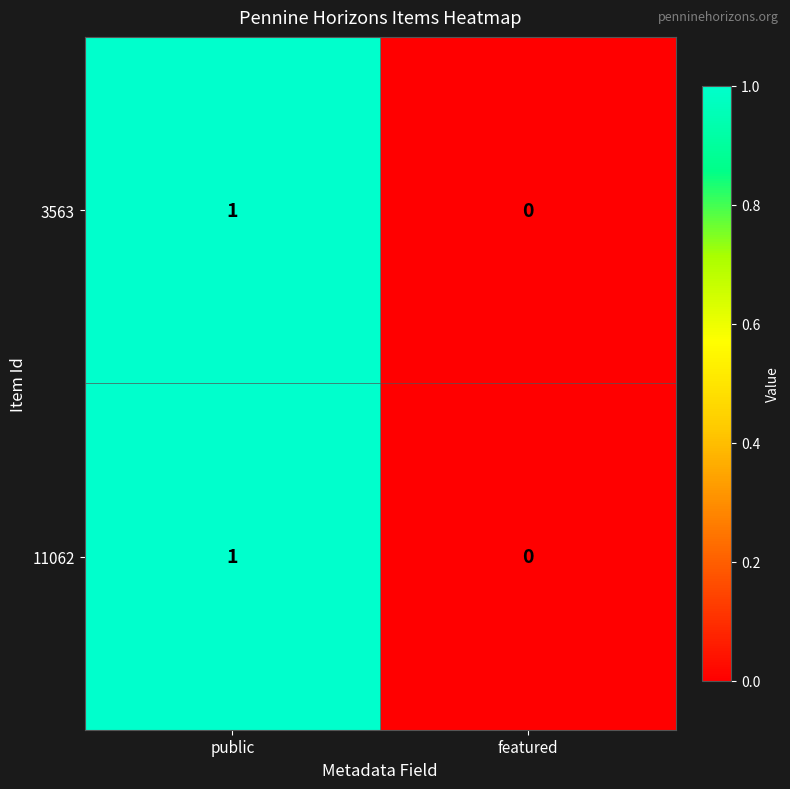

At which category does the chart reach its minimum across all series?

featured